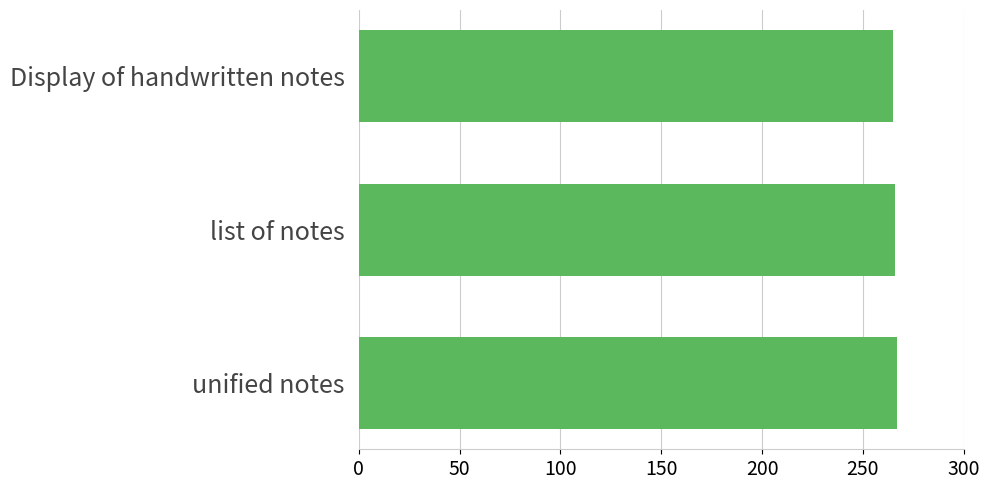

What is the minimum value shown in the chart?

265